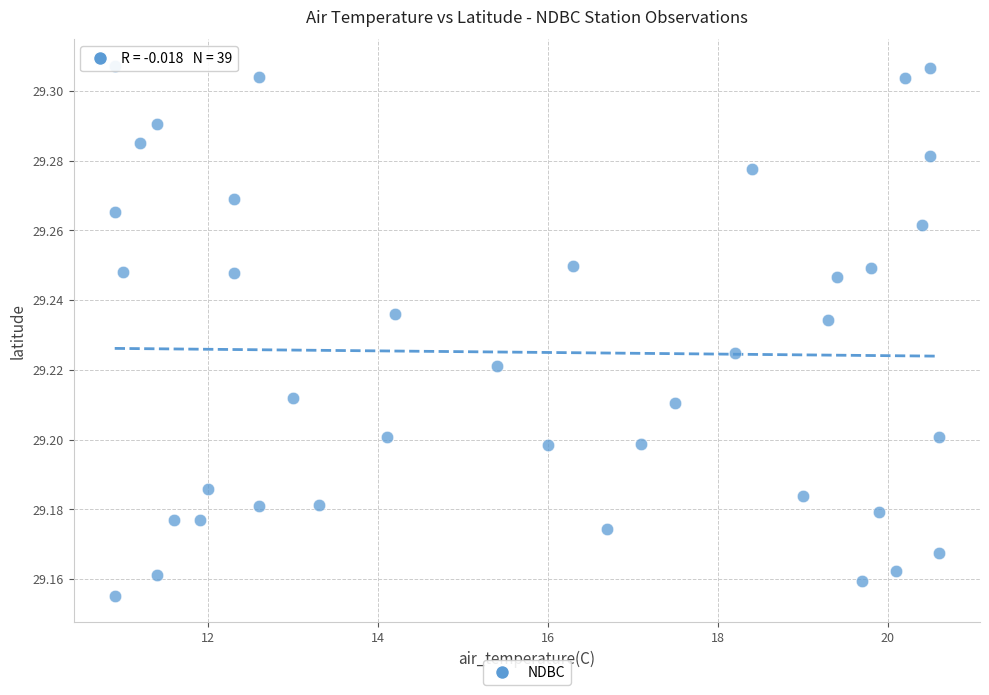

What is the range of X values (max minus min)?

9.7